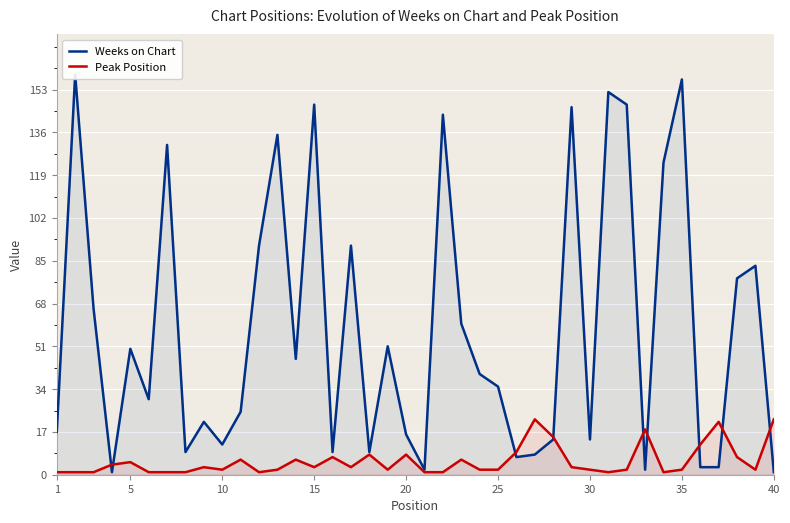

The Peak Position series shows 2 at 10. True or false?

True